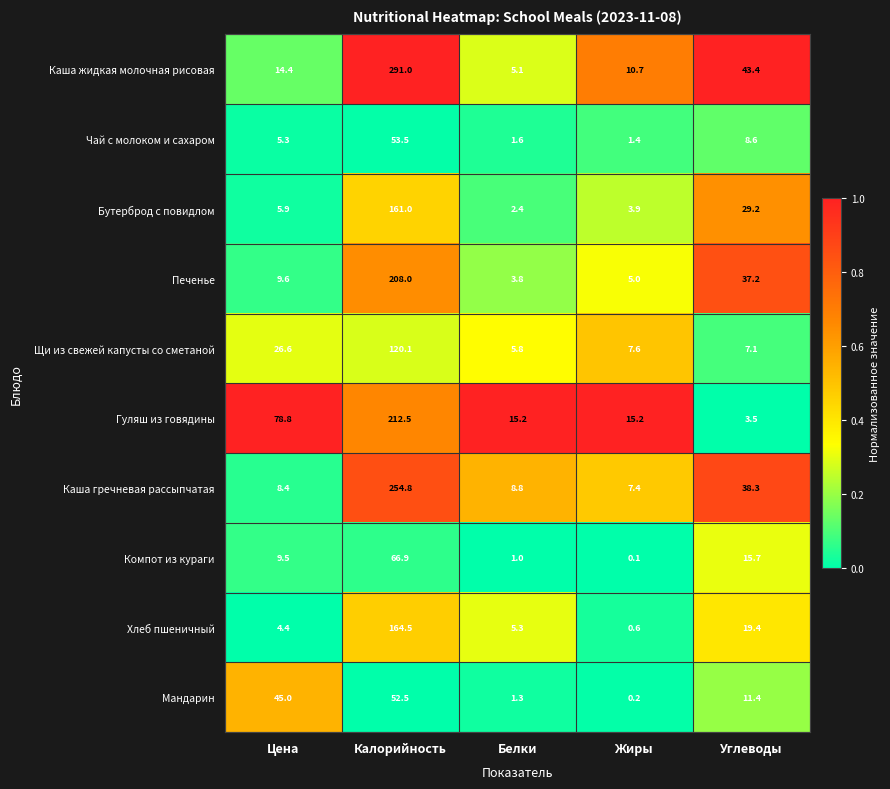

At which category is the sum across all series the highest?

Калорийность